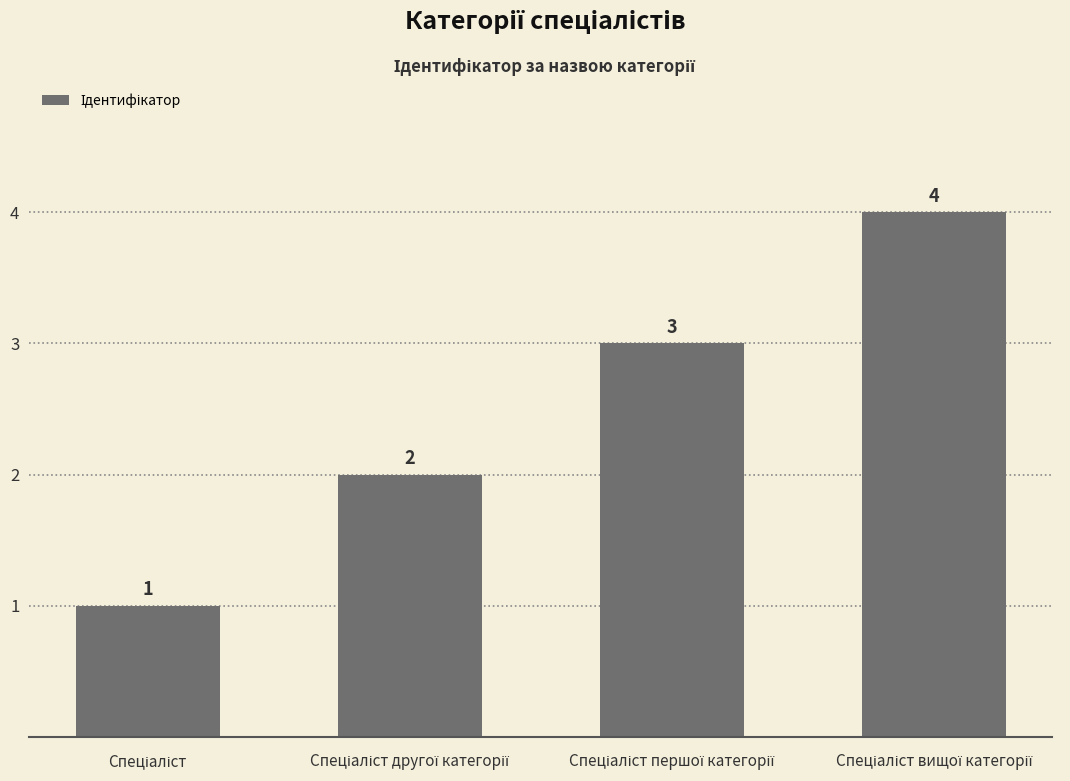

What is the value of the 4th bar from the left?

4